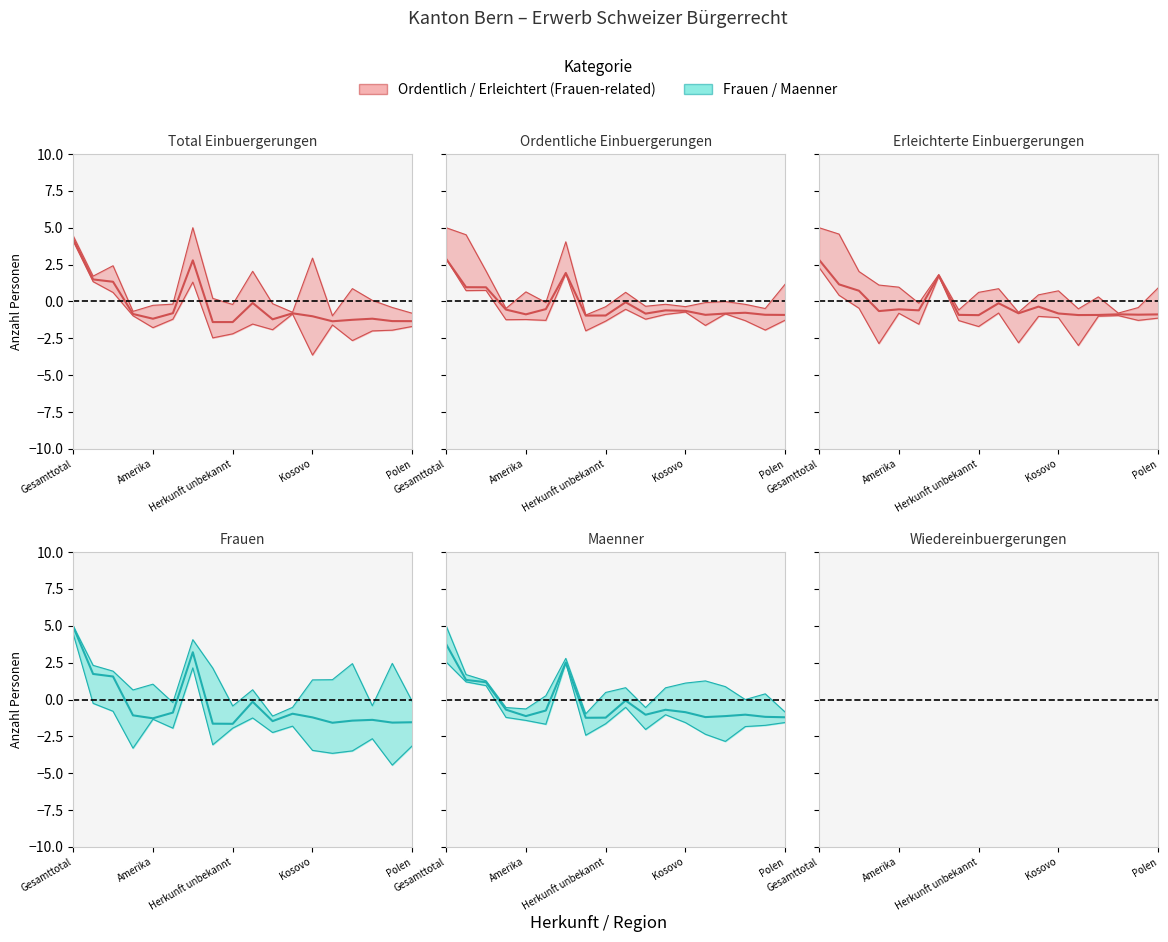

How many values in the Total Einbuergerungen (mean) series exceed -1?

8